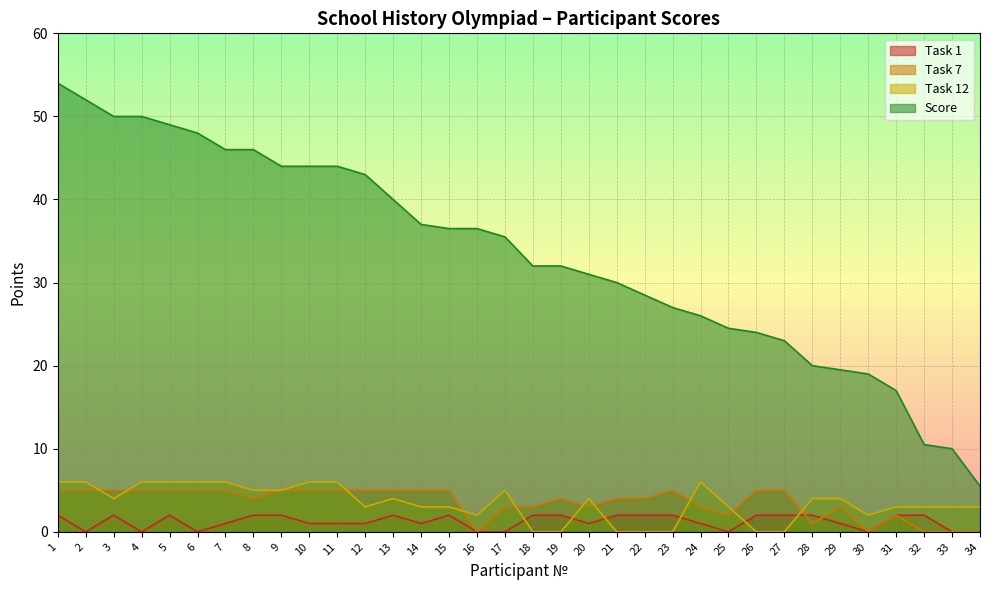

Reading left to right, transcribe all the data shown in this chart.

Task 1: 1=2.0	2=0.0	3=2.0	4=0.0	5=2.0	6=0.0	7=1.0	8=2.0	9=2.0	10=1.0	11=1.0	12=1.0	13=2.0	14=1.0	15=2.0	16=0.0	17=0.0	18=2.0	19=2.0	20=1.0	21=2.0	22=2.0	23=2.0	24=1.0	25=0.0	26=2.0	27=2.0	28=2.0	29=1.0	30=0.0	31=2.0	32=2.0	33=0.0	34=0.0
Task 7: 1=5.0	2=5.0	3=5.0	4=5.0	5=5.0	6=5.0	7=5.0	8=4.0	9=5.0	10=5.0	11=5.0	12=5.0	13=5.0	14=5.0	15=5.0	16=0.0	17=3.0	18=3.0	19=4.0	20=3.0	21=4.0	22=4.0	23=5.0	24=3.0	25=2.0	26=5.0	27=5.0	28=1.0	29=3.0	30=0.0	31=2.0	32=0.0	33=0.0	34=0.0
Task 12: 1=6.0	2=6.0	3=4.0	4=6.0	5=6.0	6=6.0	7=6.0	8=5.0	9=5.0	10=6.0	11=6.0	12=3.0	13=4.0	14=3.0	15=3.0	16=2.0	17=5.0	18=0.0	19=0.0	20=4.0	21=0.0	22=0.0	23=0.0	24=6.0	25=3.0	26=0.0	27=0.0	28=4.0	29=4.0	30=2.0	31=3.0	32=3.0	33=3.0	34=3.0
Score: 1=54.0	2=52.0	3=50.0	4=50.0	5=49.0	6=48.0	7=46.0	8=46.0	9=44.0	10=44.0	11=44.0	12=43.0	13=40.0	14=37.0	15=36.5	16=36.5	17=35.5	18=32.0	19=32.0	20=31.0	21=30.0	22=28.5	23=27.0	24=26.0	25=24.5	26=24.0	27=23.0	28=20.0	29=19.5	30=19.0	31=17.0	32=10.5	33=10.0	34=5.5